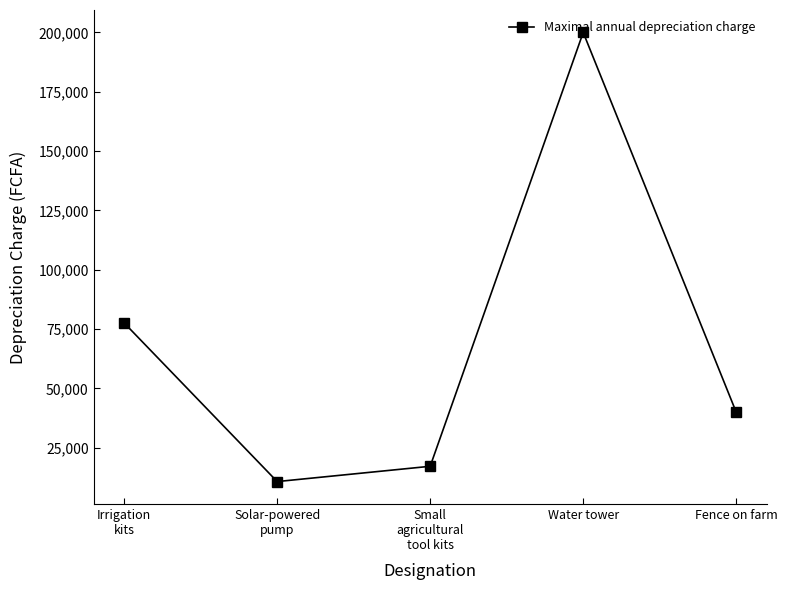

How many data points are less than 40000?

2